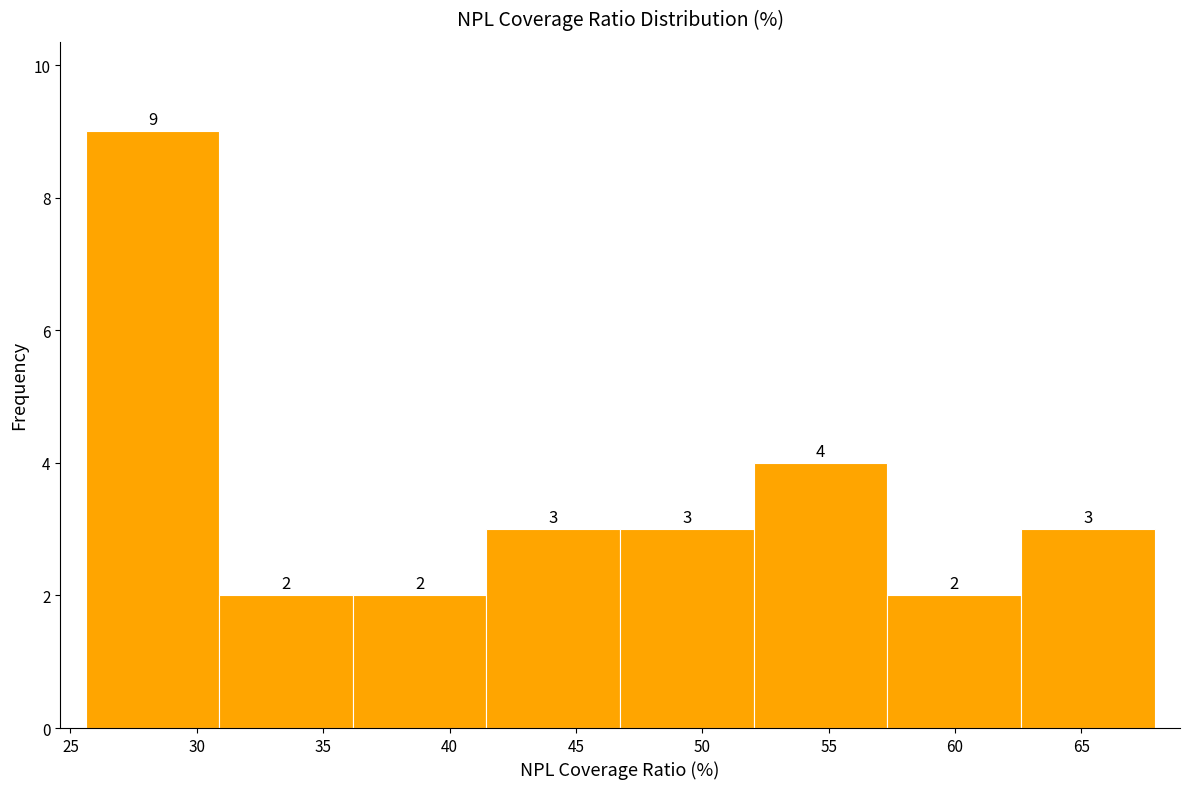

Reading left to right, transcribe this chart: for each bar, give the range it covers on the x-axis and its height. The bar edges are not printed on the chart, so give them approximately, as read against the axis.

25.5 to 31.0: 9
31.0 to 36.0: 2
36.0 to 41.5: 2
41.5 to 47.0: 3
47.0 to 52.0: 3
52.0 to 57.5: 4
57.5 to 62.5: 2
62.5 to 68.0: 3